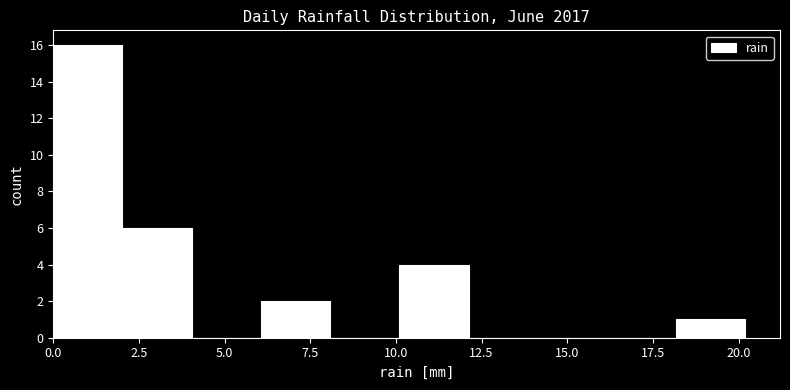

Over which range of the x-axis is the bar tallest?

0 to 2